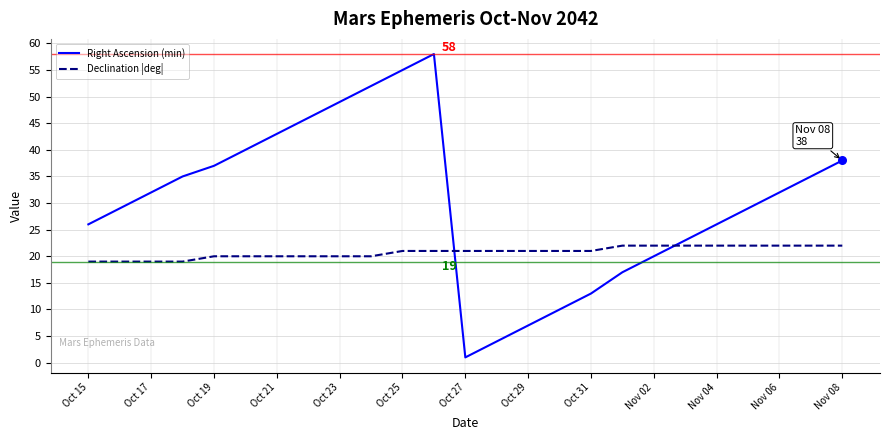

Which series has the largest total across all categories?

Right Ascension (min)